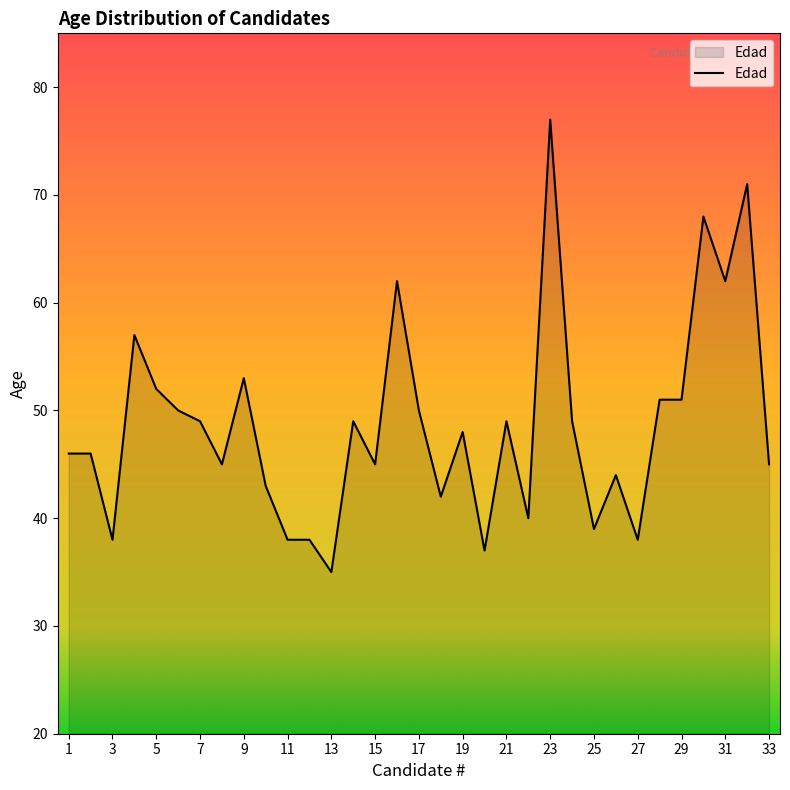

What is the difference between the maximum and minimum values?

42